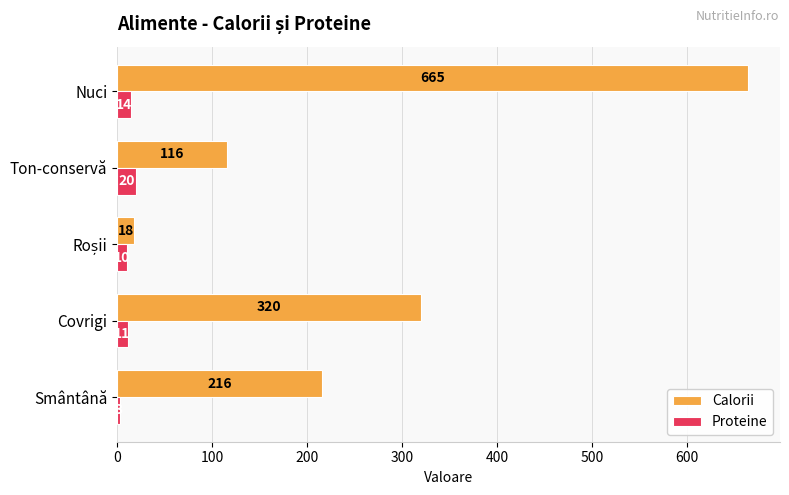

List the series in order of their overall mean, highest first.

Calorii, Proteine